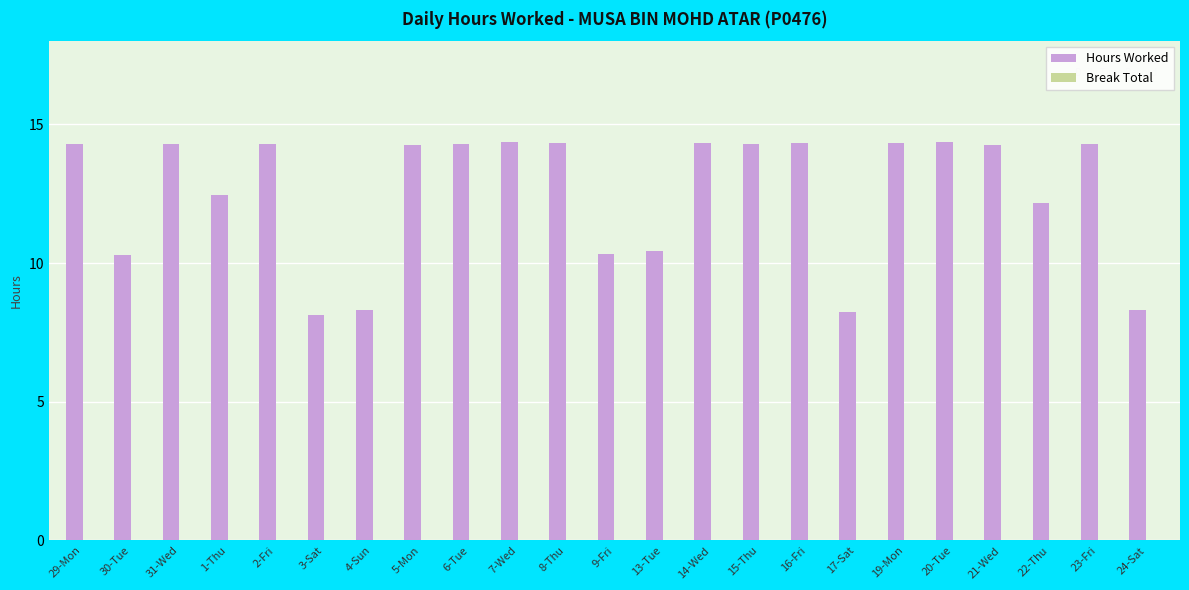

What is the change in value from 8-Thu to 24-Sat?

-6.0